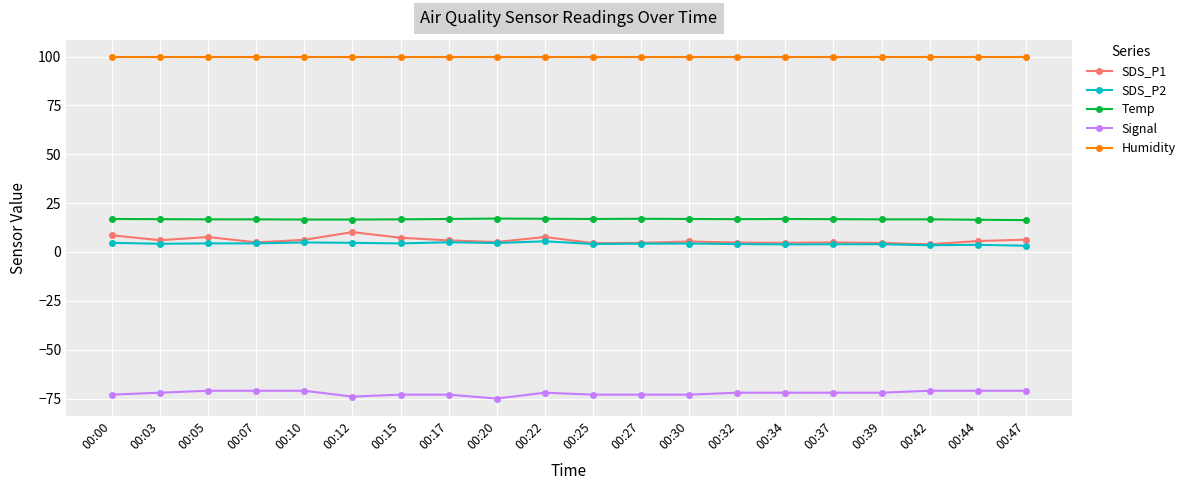

What is the value of the Signal point at the 4th from the left?

-71.0